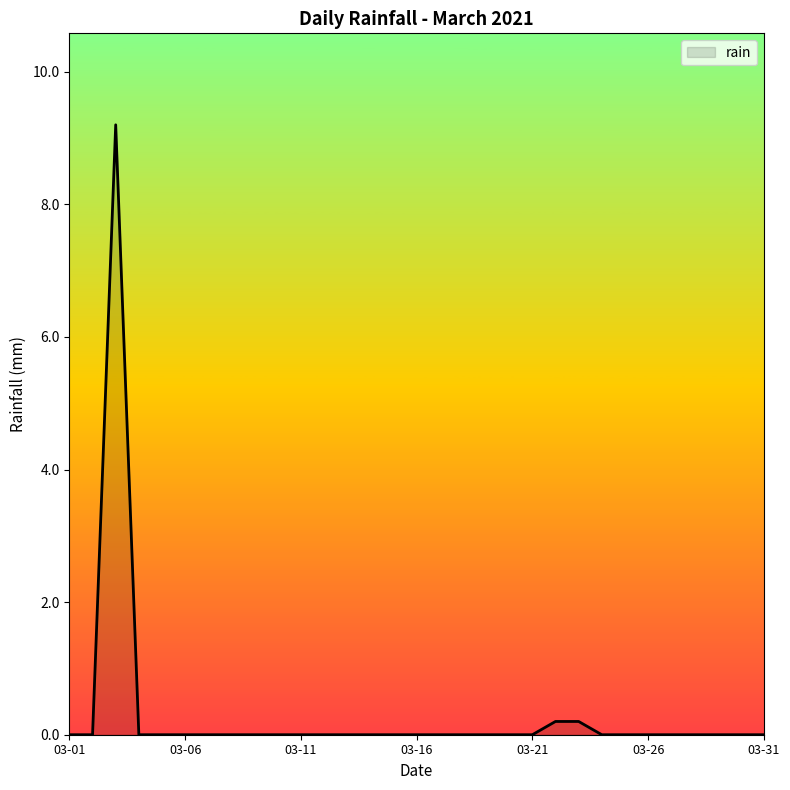

Does the chart have visible grid lines?

No